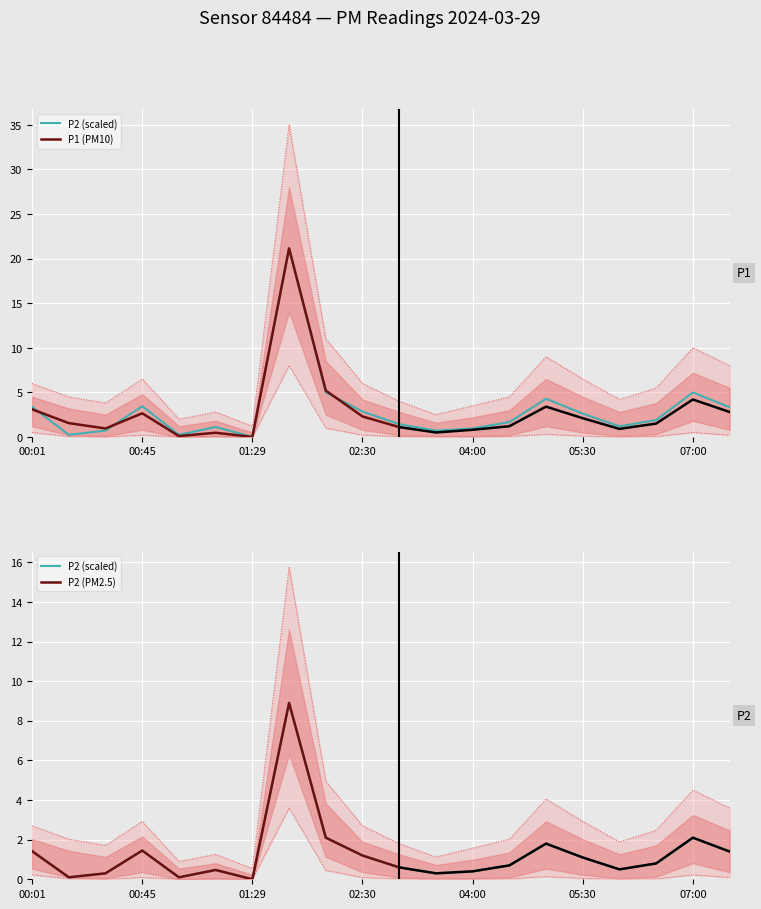

At how many categories does at least one series exceed 23?

1